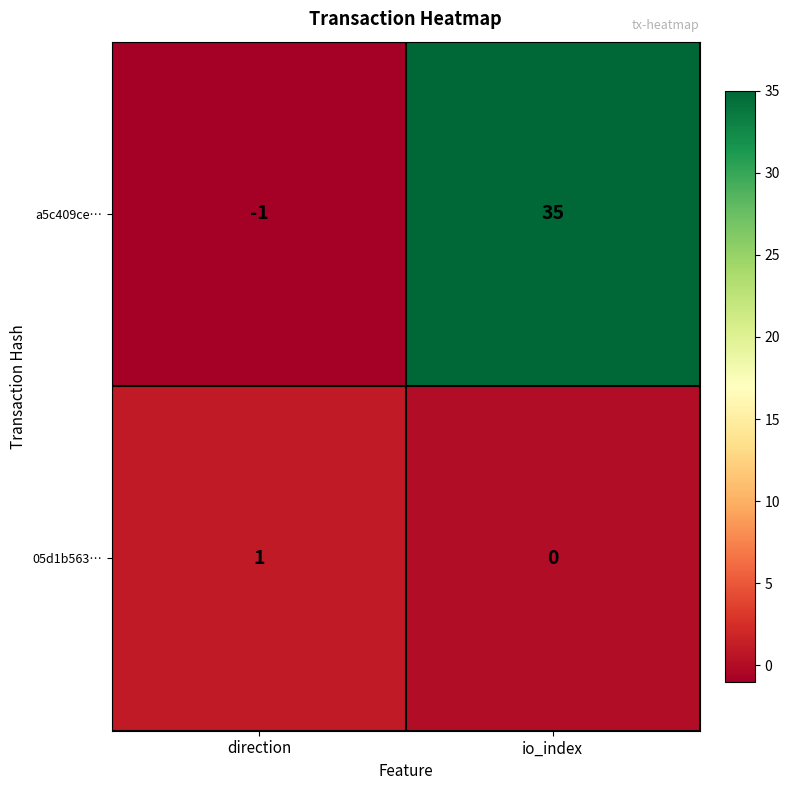

Reading left to right, what are all the values shown in this chart?

a5c409ce…: direction=-1	io_index=35
05d1b563…: direction=1	io_index=0